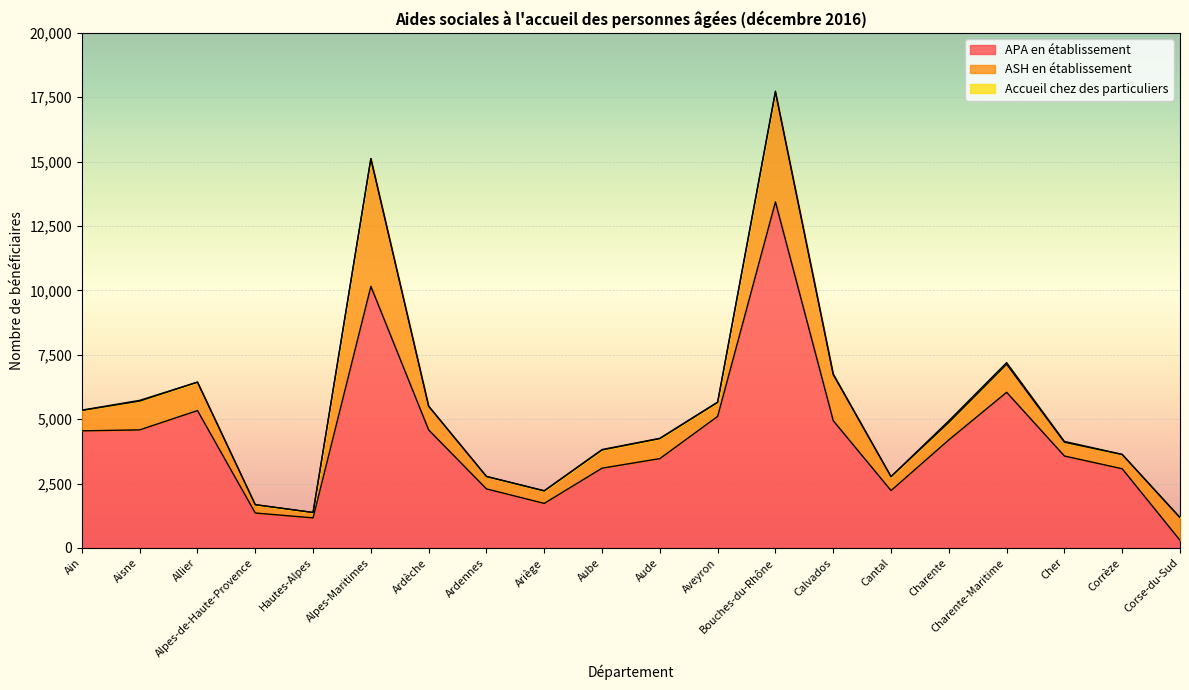

How many times do APA en établissement and ASH en établissement cross each other?

1